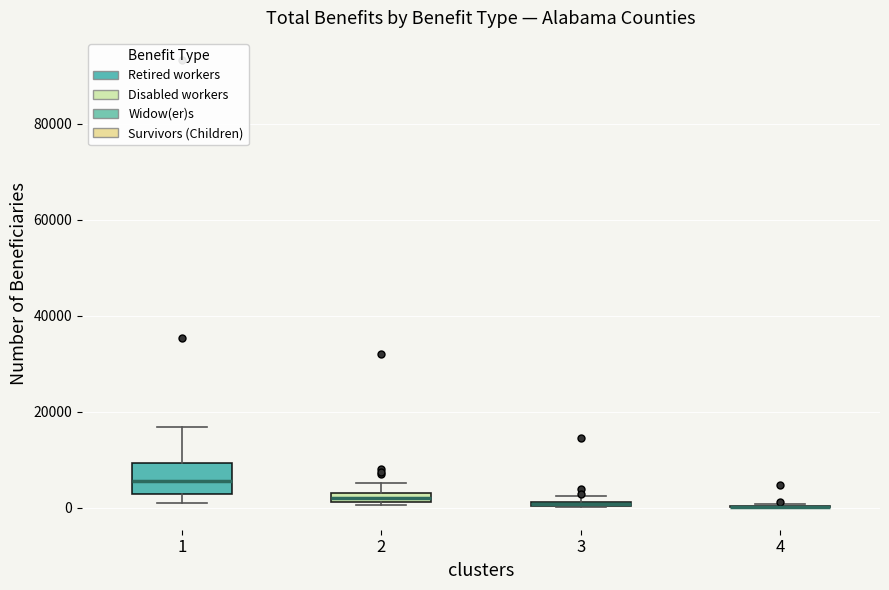

Comparing the boxes themselves (not the whiskers), which one is the tallest?

1